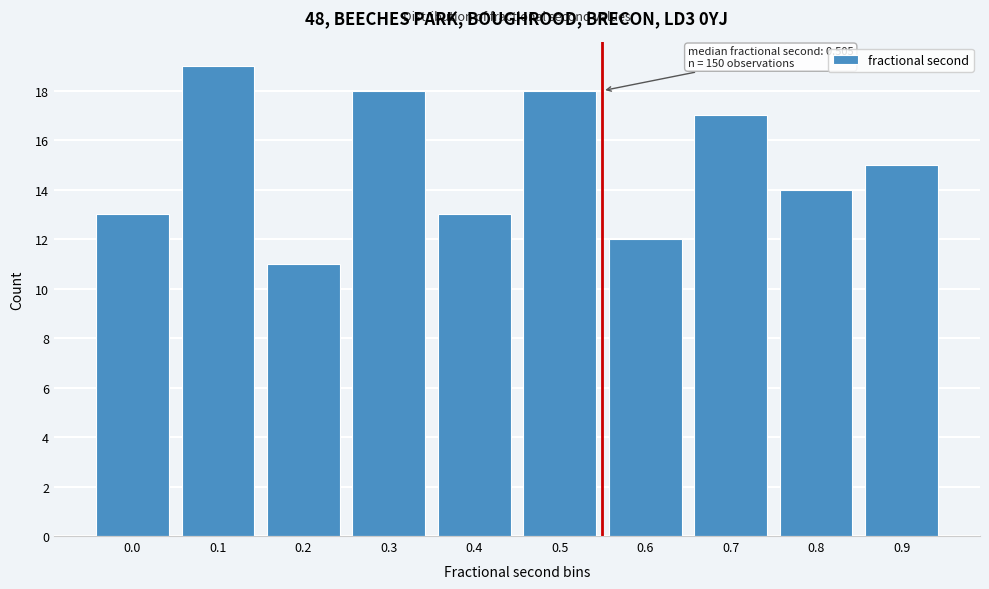

Reading right to left, extract all data points from this chart.

0.9=15	0.8=14	0.7=17	0.6=12	0.5=18	0.4=13	0.3=18	0.2=11	0.1=19	0.0=13